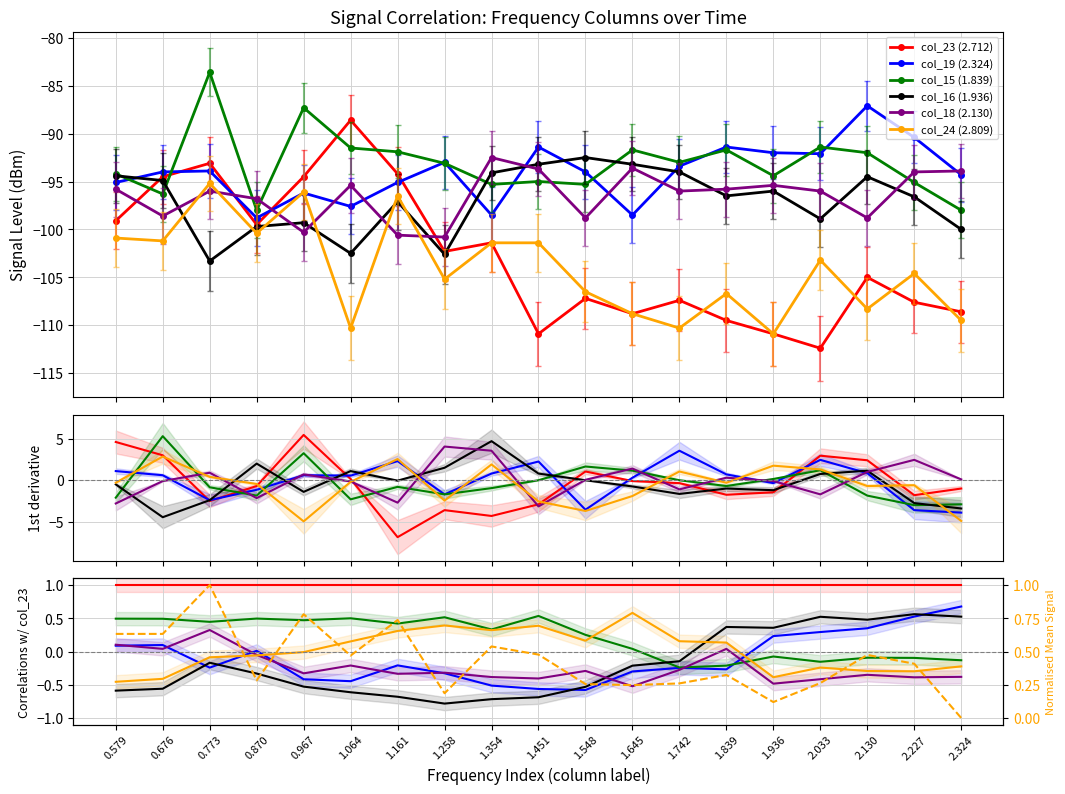

What is the difference between the maximum and minimum values in the col_16 (1.936) series?

10.8